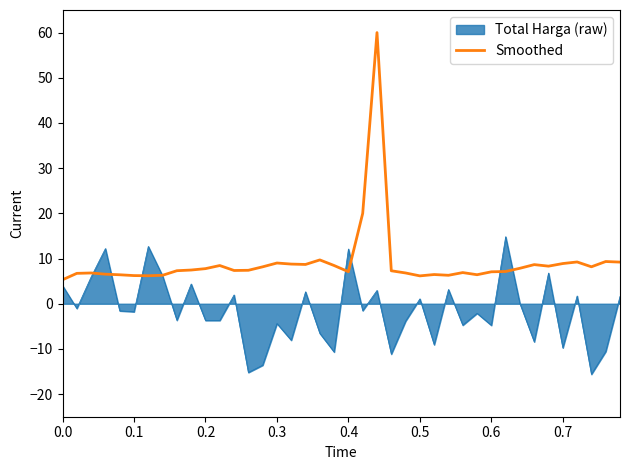

Which series has the largest range (max minus min)?

Smoothed